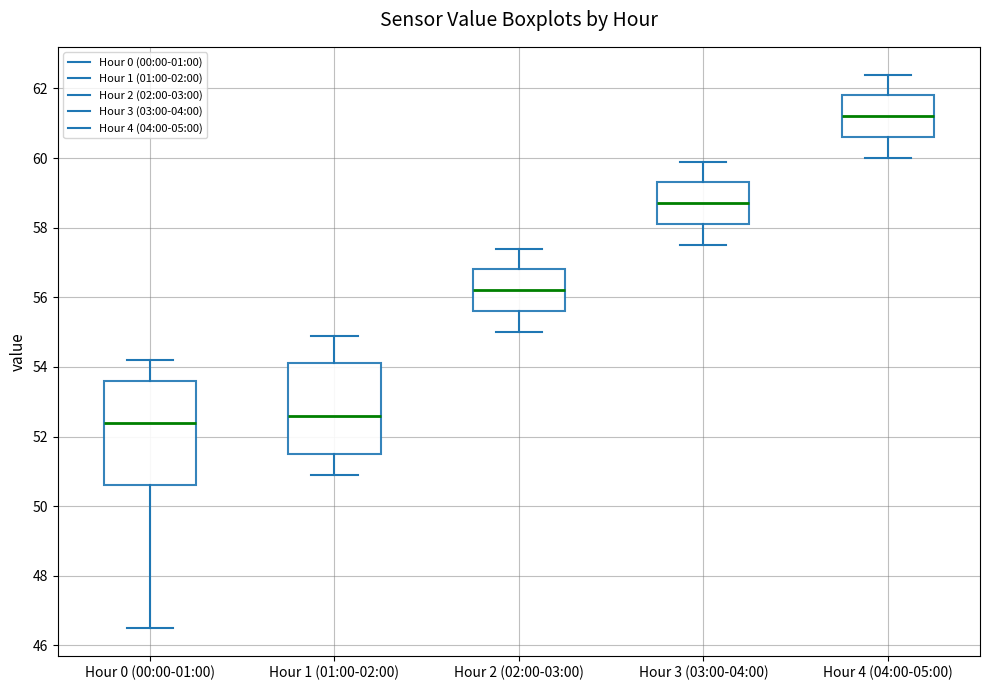

Reading left to right, transcribe this box plot: for each box, give where its median line is, the range the box spans, and where its two whiskers end, as read against the y-axis. The values are not printed on the chart, so give them approximately, as read against the axis.

Hour 0 (00:00-01:00): median 52.4, box 50.6 to 53.6, whiskers 46.6 to 54.2
Hour 1 (01:00-02:00): median 52.6, box 51.6 to 54.2, whiskers 51.0 to 55.0
Hour 2 (02:00-03:00): median 56.2, box 55.6 to 56.8, whiskers 55.0 to 57.4
Hour 3 (03:00-04:00): median 58.8, box 58.2 to 59.4, whiskers 57.6 to 60.0
Hour 4 (04:00-05:00): median 61.2, box 60.6 to 61.8, whiskers 60.0 to 62.4